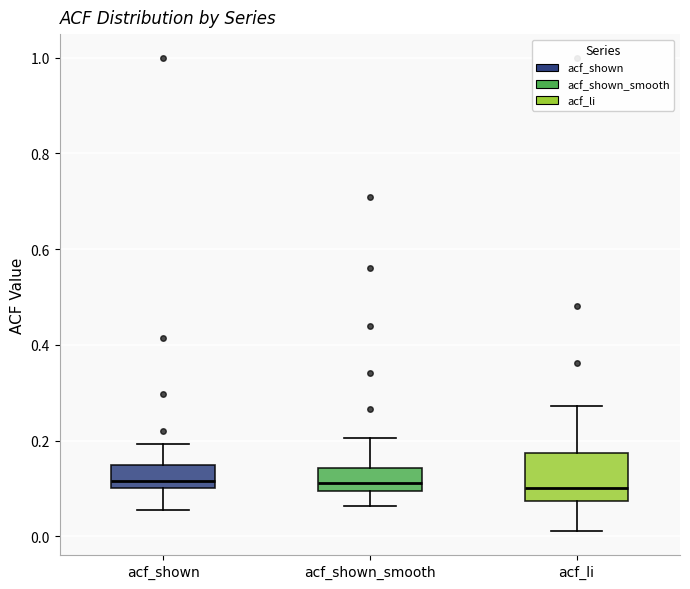

Reading left to right, transcribe this box plot: for each box, give where its median line is, the range the box spans, and where its two whiskers end, as read against the y-axis. The values are not printed on the chart, so give them approximately, as read against the axis.

acf_shown: median 0.12, box 0.10 to 0.14, whiskers 0.06 to 0.20
acf_shown_smooth: median 0.12, box 0.10 to 0.14, whiskers 0.06 to 0.20
acf_li: median 0.10, box 0.08 to 0.18, whiskers 0.02 to 0.28